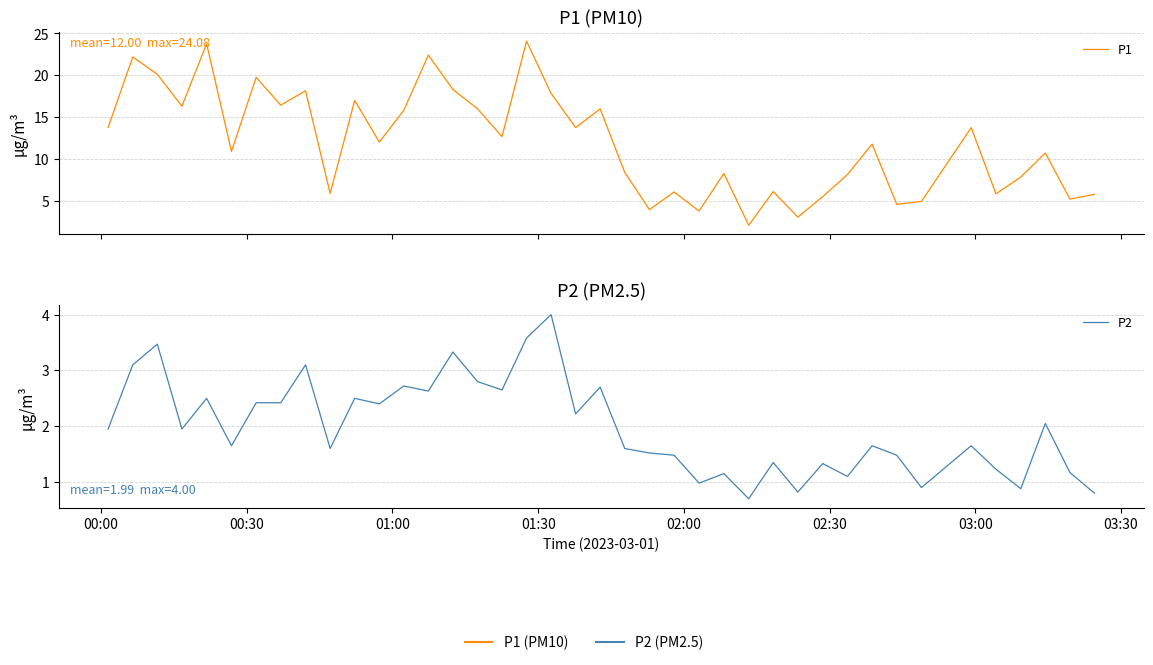

The P2 series shows 4.5 at 13. True or false?

False